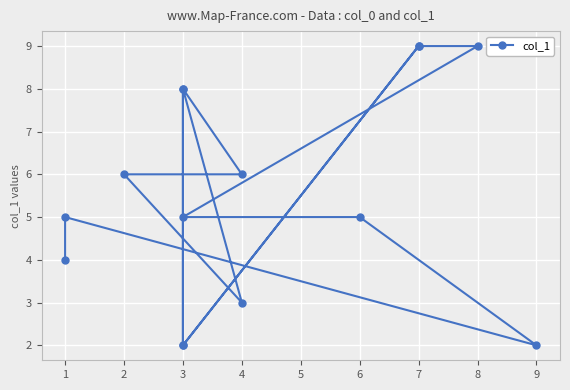

Rank the categories by value from lowest to highest.

9, 3, 3, 4, 1, 1, 6, 3, 4, 2, 3, 3, 8, 7, 7